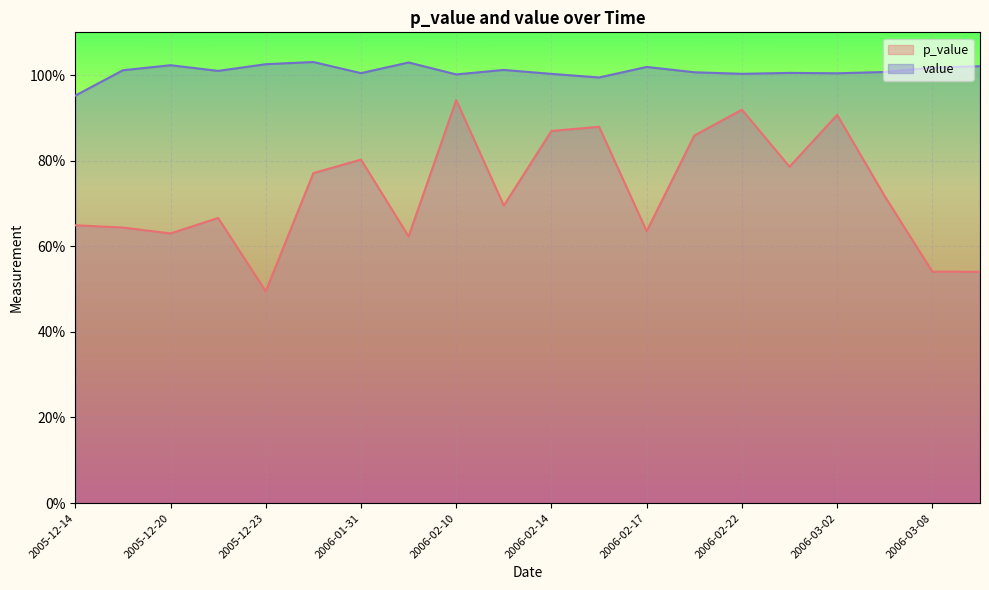

What is the label of the 15th point from the right?

2006-01-20